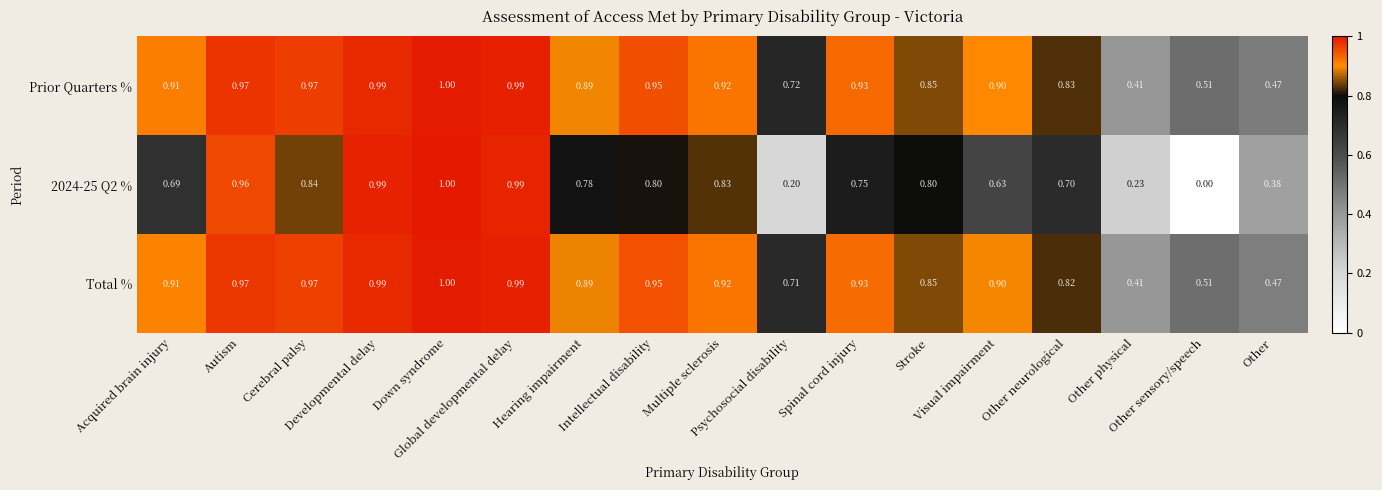

Which series has the largest total across all categories?

Prior Quarters %